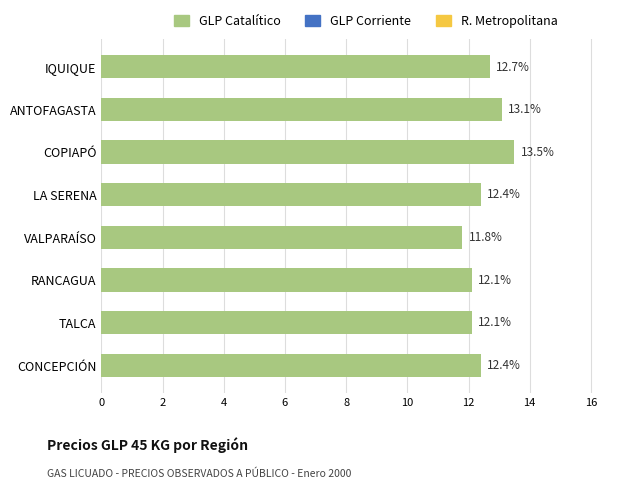

Which has a higher value, COPIAPÓ or TALCA?

COPIAPÓ